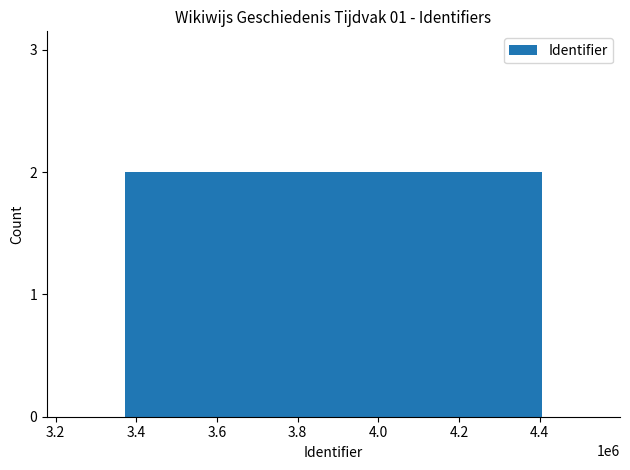

What is the sum of all values?

10